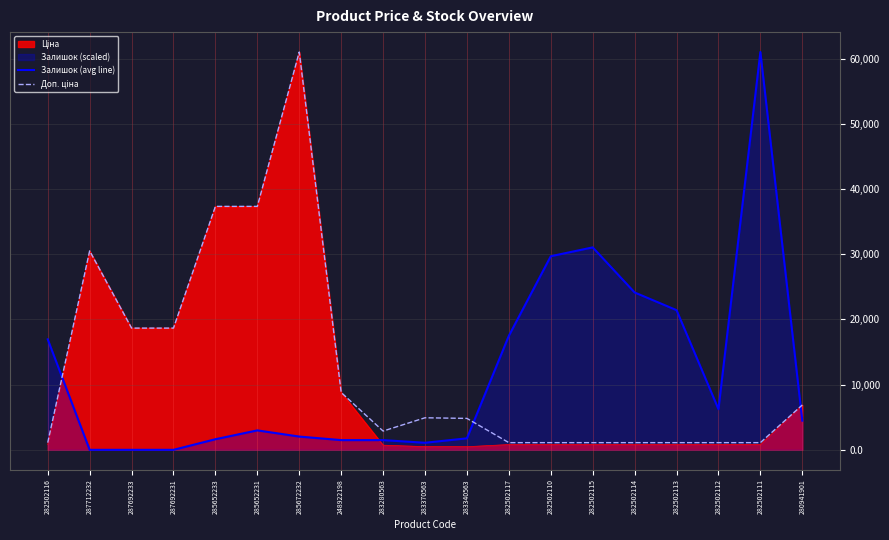

How many categories are shown in the chart?

19